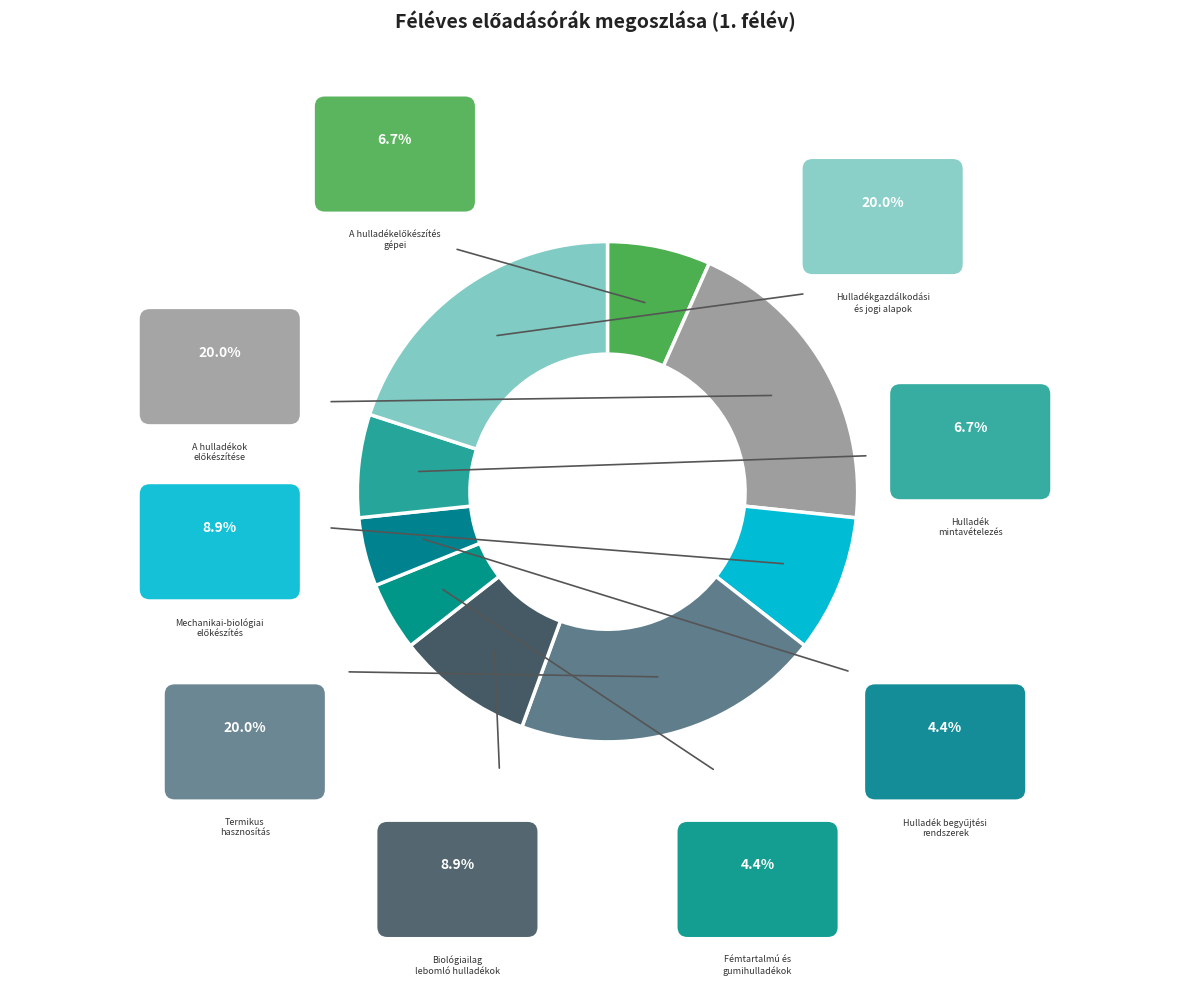

Count the number of slices in the pie.

9